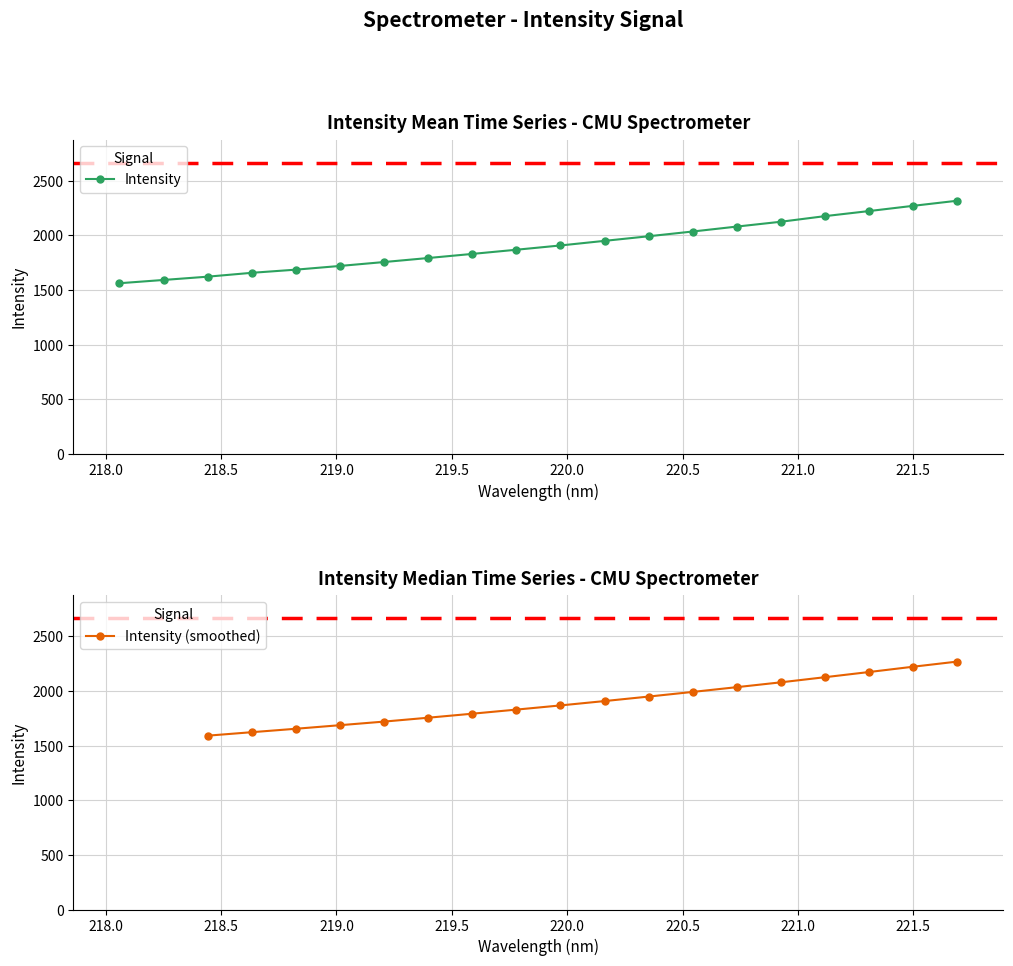

What is the greatest value displayed?

2316.3